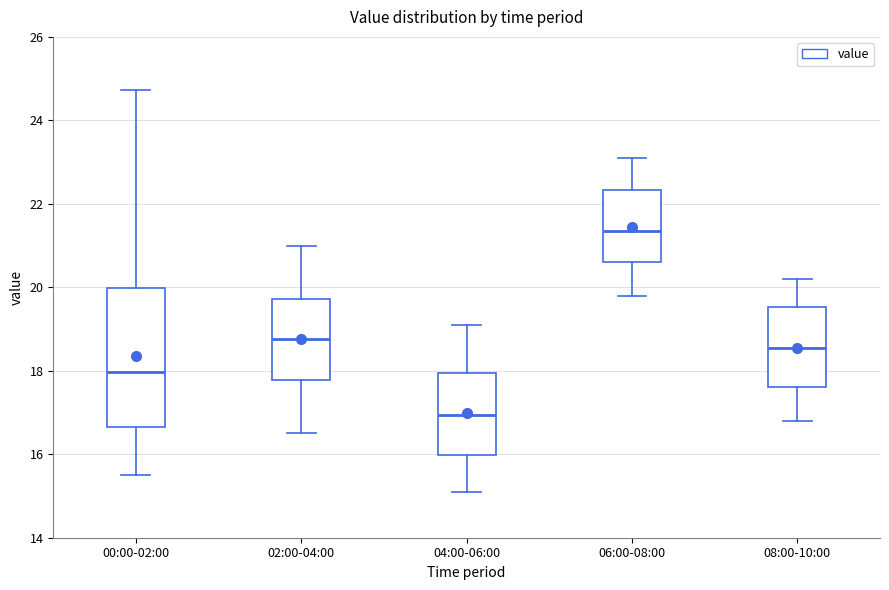

Which box is the tallest, from its lower edge to its upper edge?

00:00-02:00